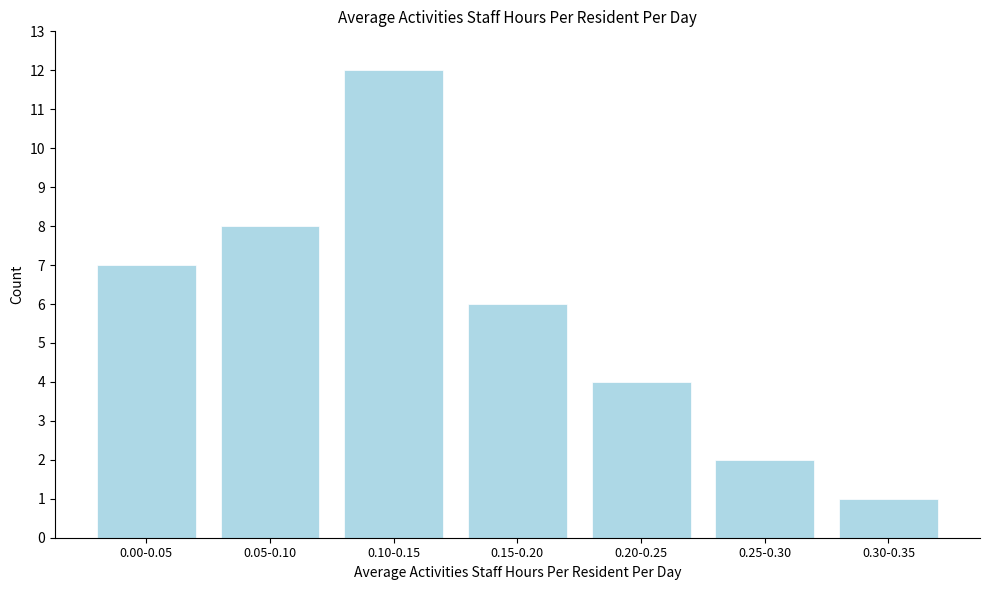

Reading right to left, list all the values displayed in this chart.

0.30-0.35=1	0.25-0.30=2	0.20-0.25=4	0.15-0.20=6	0.10-0.15=12	0.05-0.10=8	0.00-0.05=7